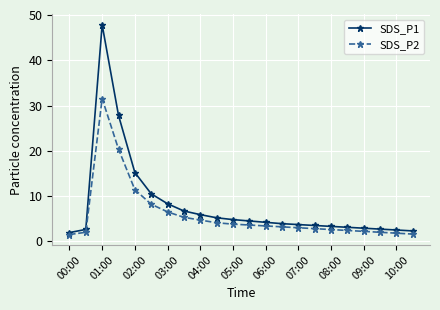

What is the value of the SDS_P1 point at the 12th from the left?

4.5